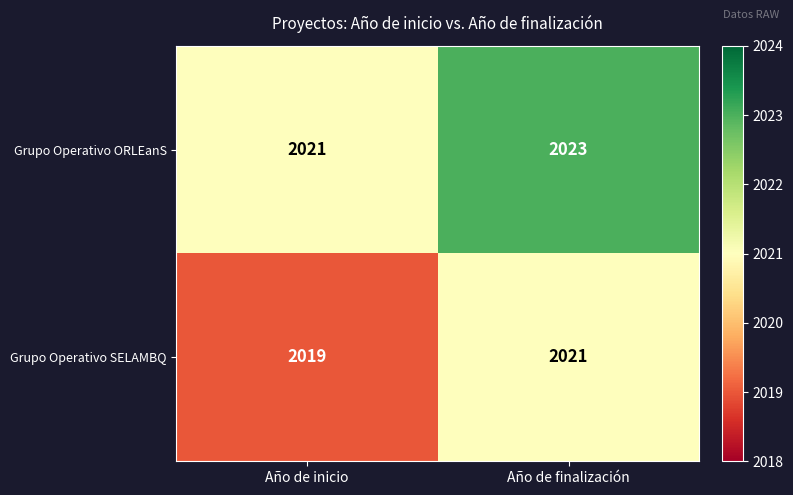

What is the total value across all series at Año de inicio?

4040